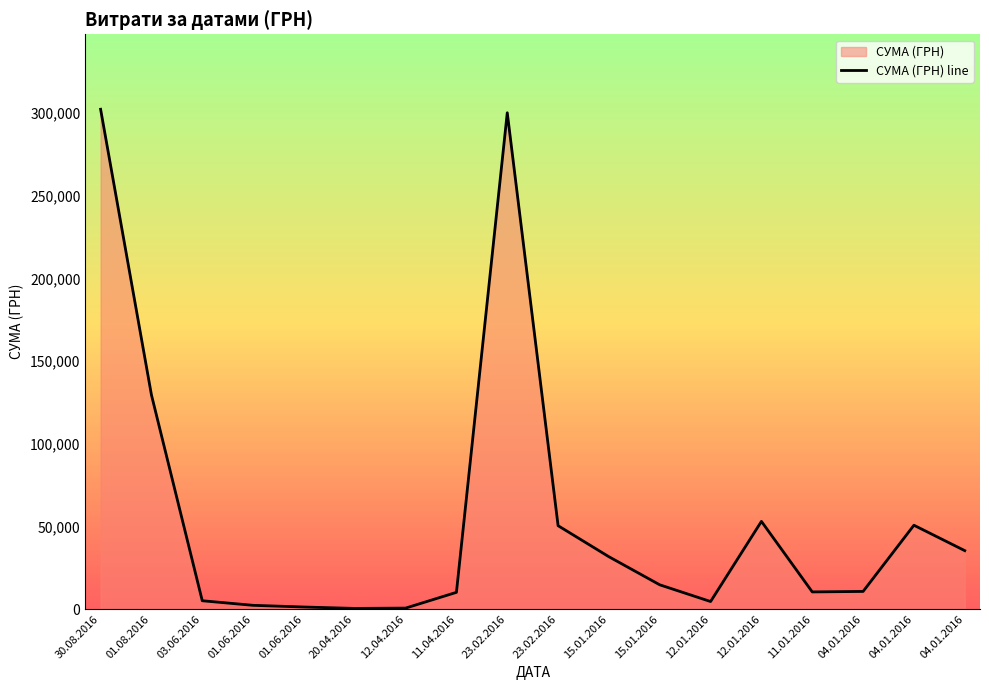

Is it true that the value at 04.01.2016 is 50744.9?

True